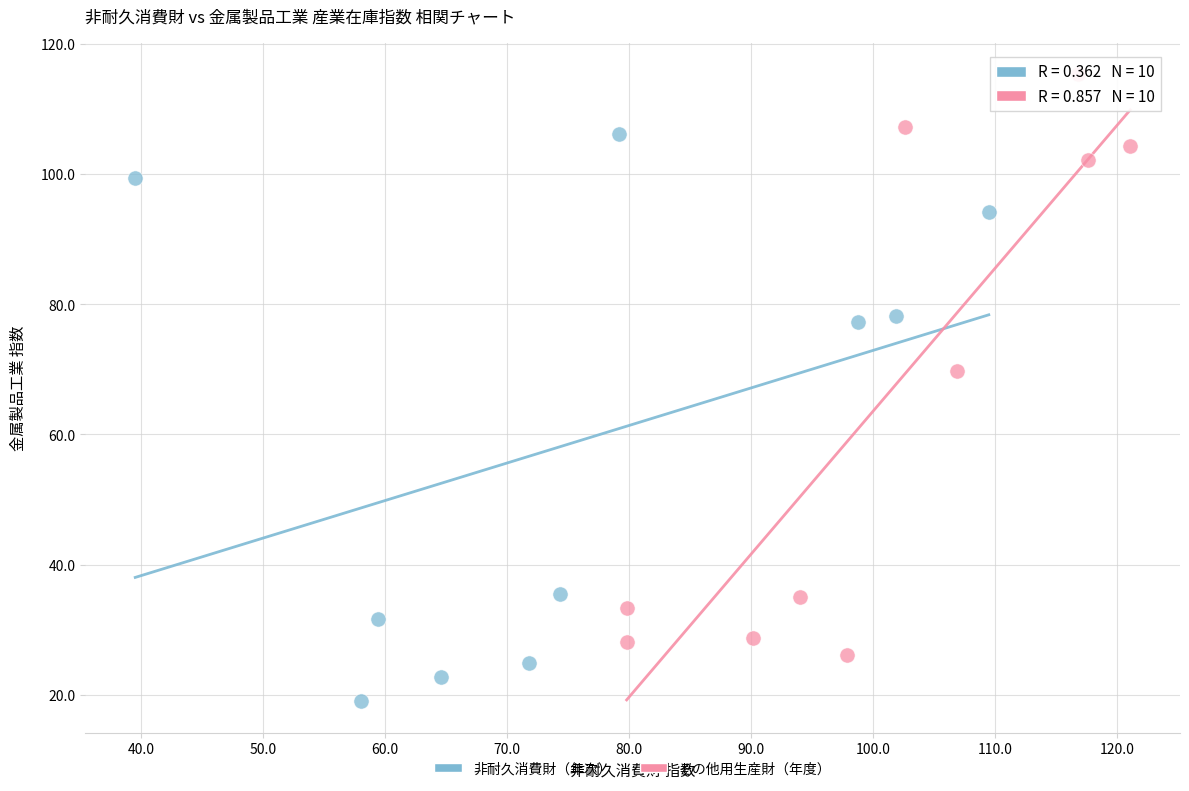

Which series reaches the minimum Y coordinate?

非耐久消費財（年次）